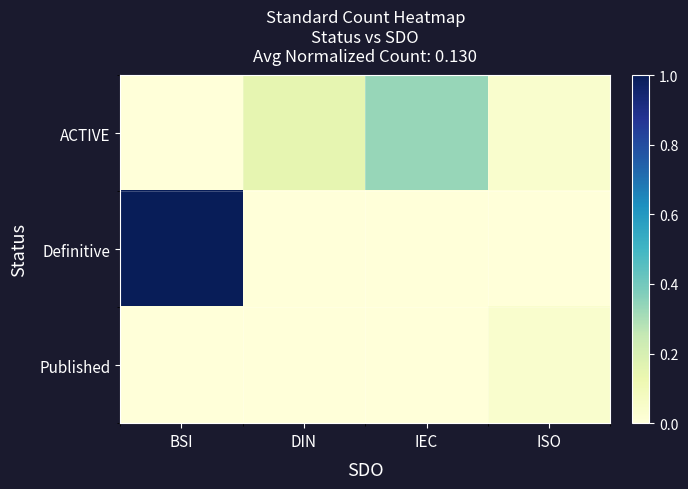

Rank the series by their average value, from lowest to highest.

Published, ACTIVE, Definitive